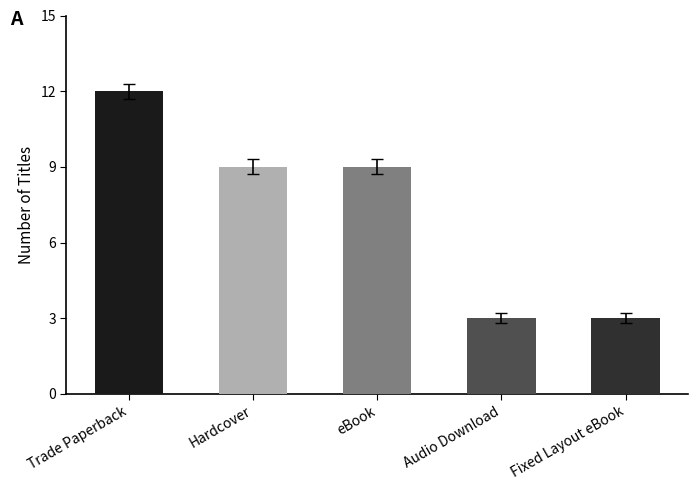

What is the change in value from Hardcover to Audio Download?

-6